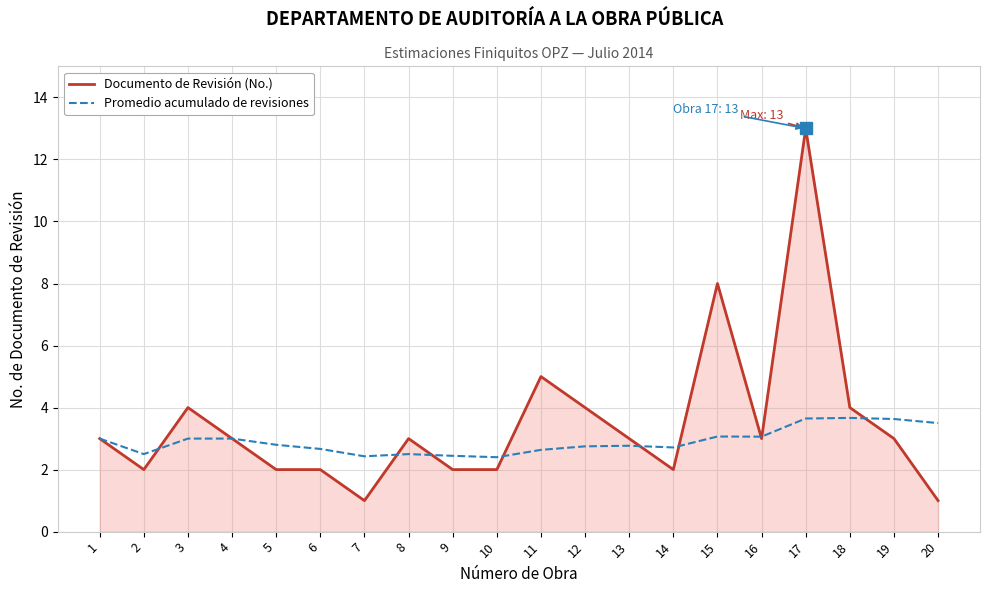

Rank the series by their maximum value, from highest to lowest.

Documento de Revisión (No.), Promedio acumulado de revisiones